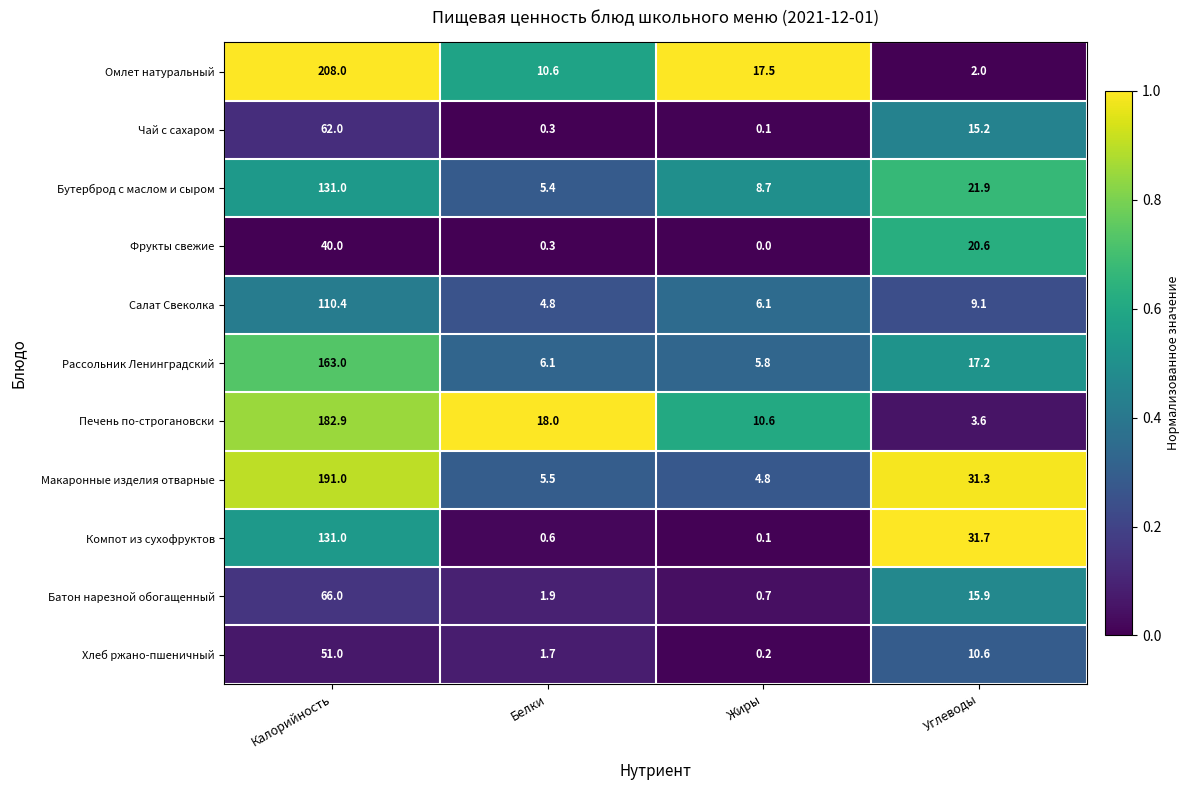

At which label does Хлеб ржано-пшеничный reach its peak?

Калорийность